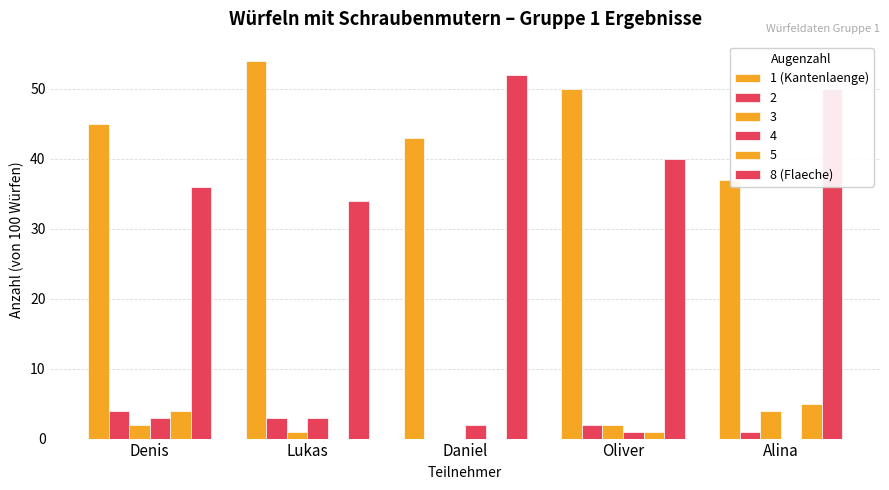

Is the value of 1 (Kantenlaenge) at Alina greater than the value of 8 (Flaeche) at Alina?

No